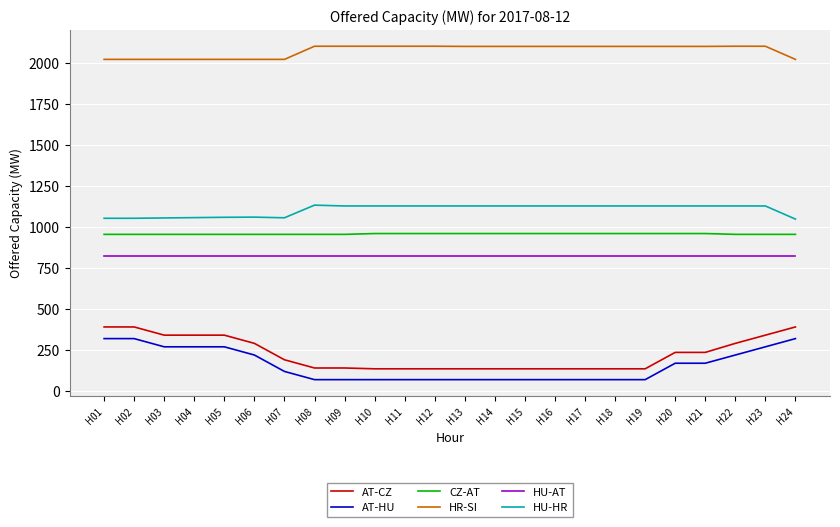

What is the smallest value displayed?

72